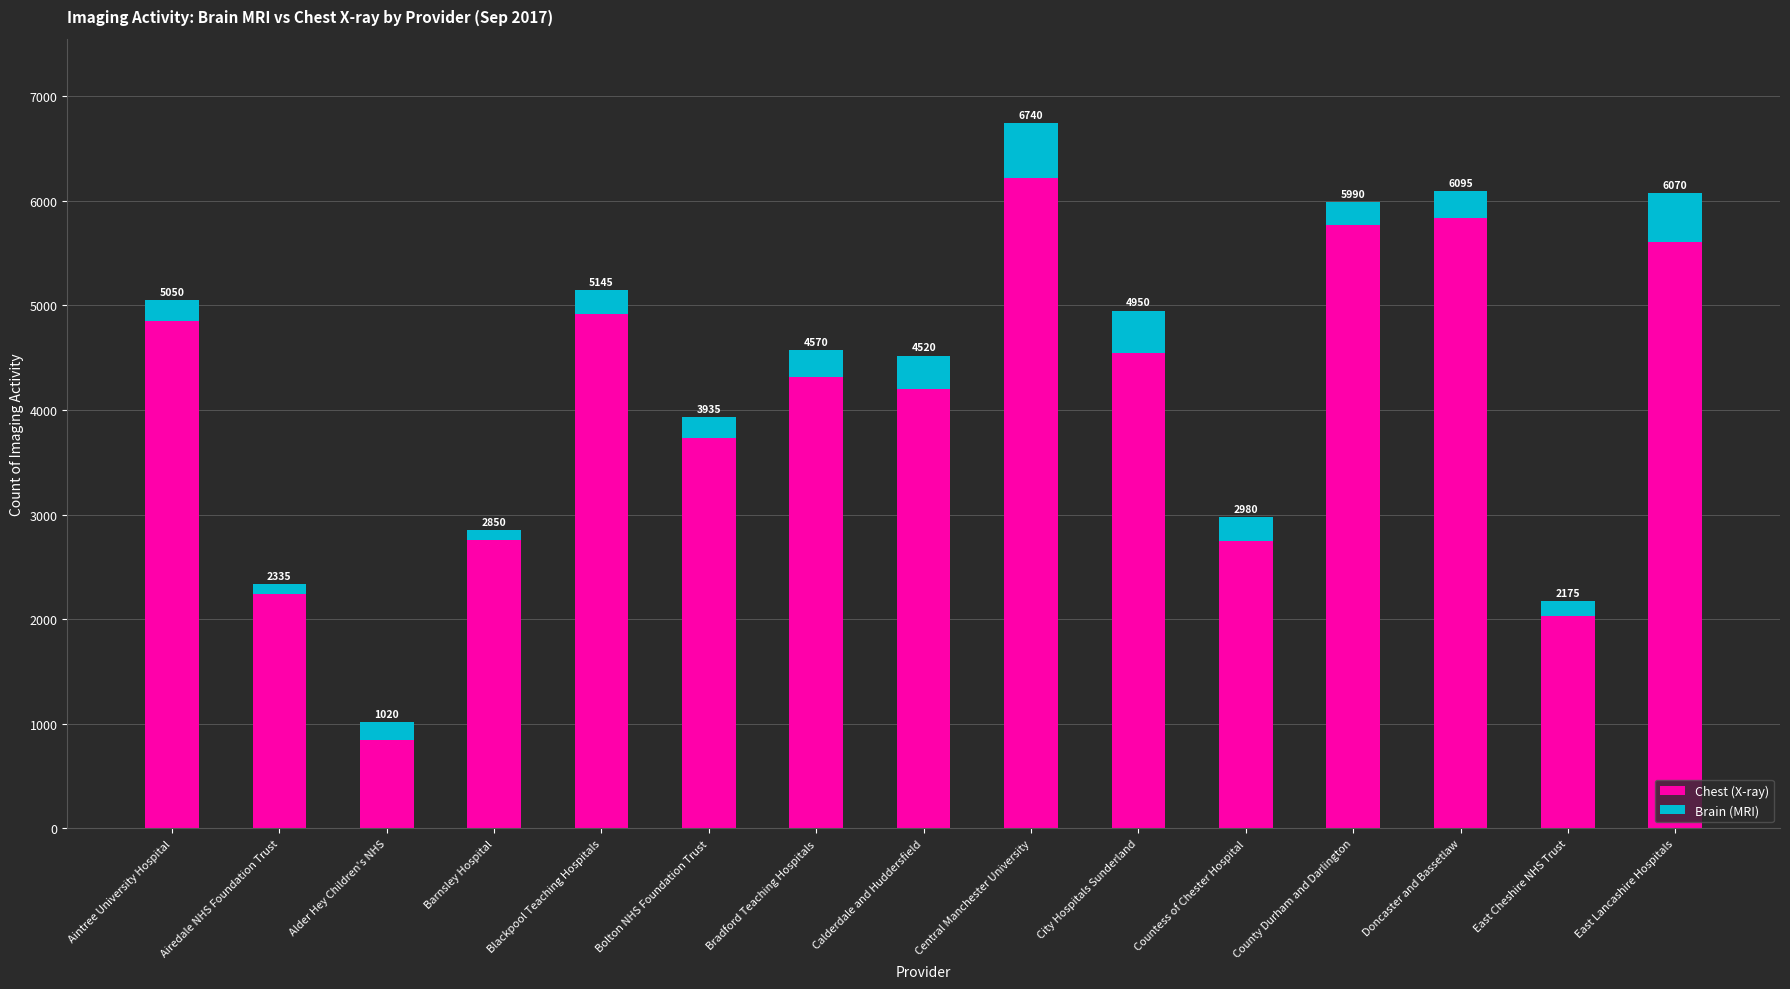

What is the lowest value of the Chest (X-ray) series?

850